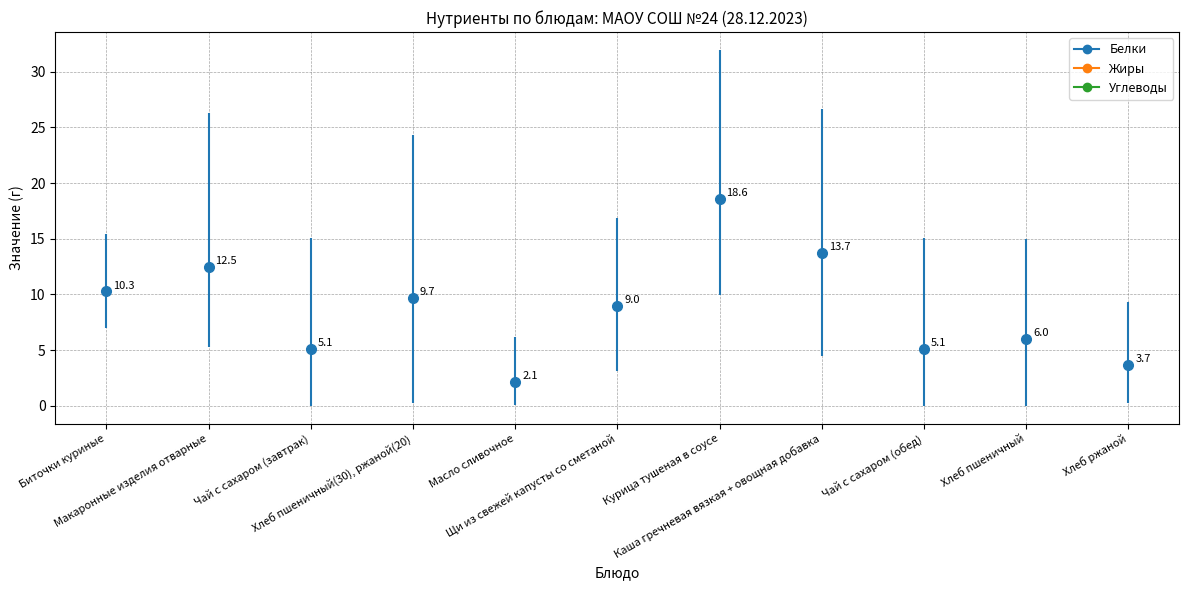

Which series changed the most between Щи из свежей капусты со сметаной and Каша гречневая вязкая + овощная добавка?

Углеводы